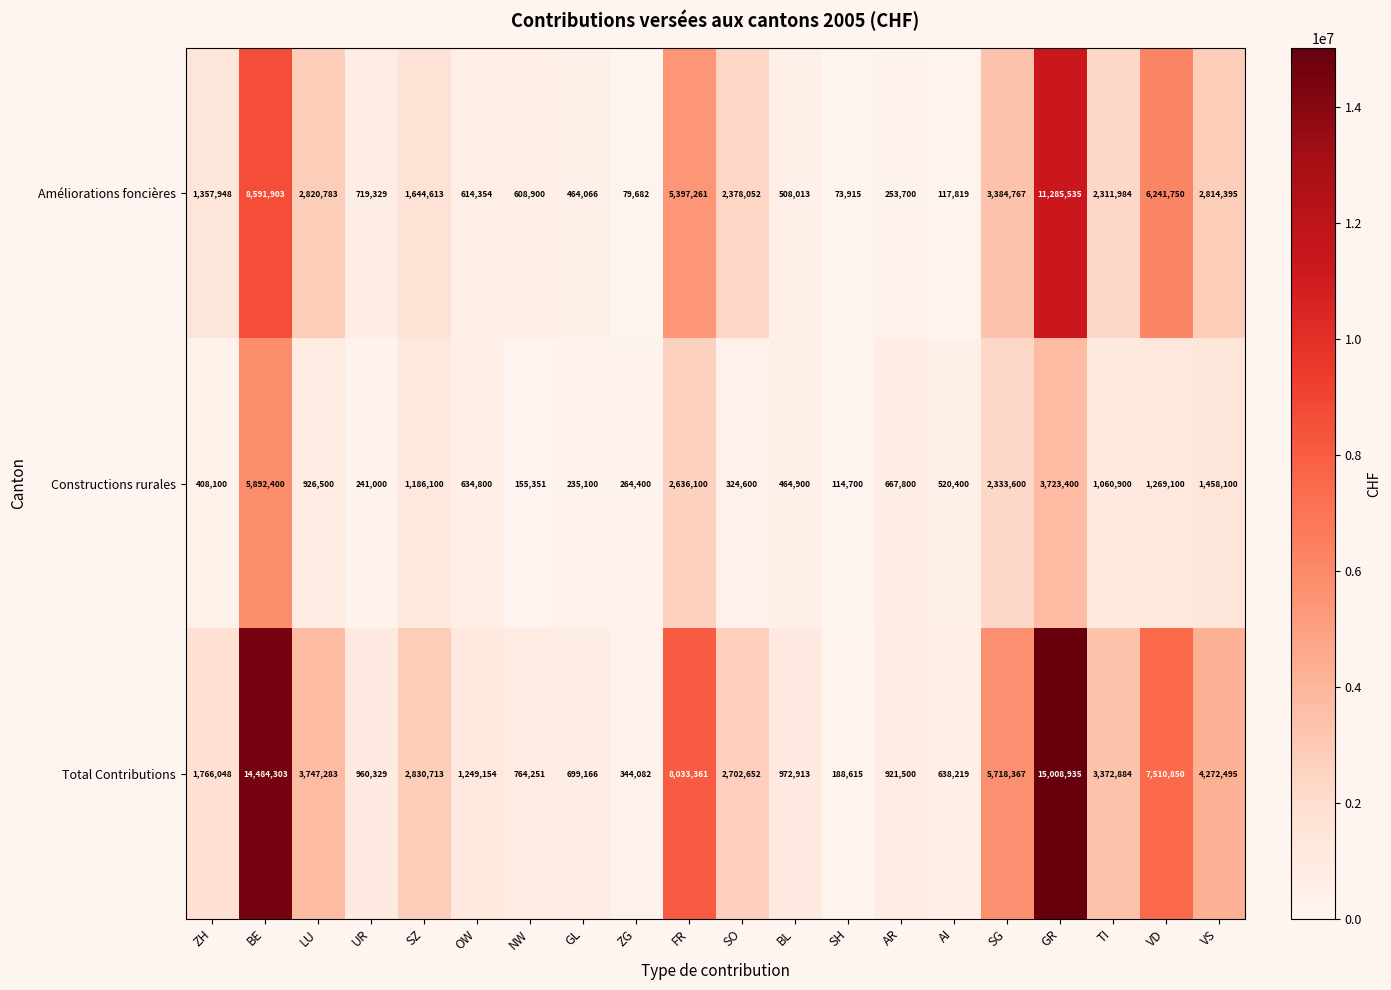

Is the value of Améliorations foncières at BE greater than the value of Total Contributions at NW?

Yes